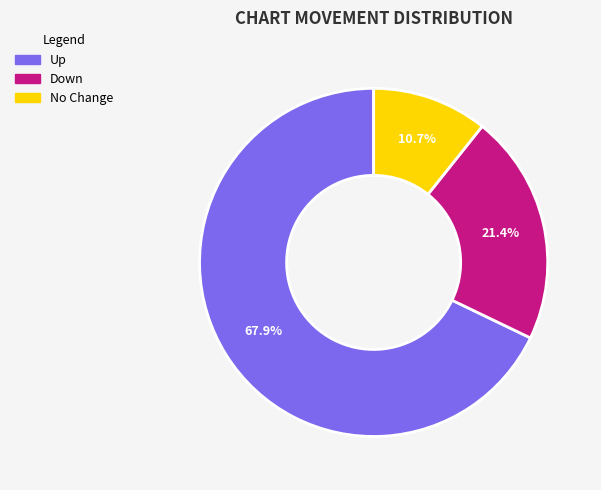

Is there a majority slice in this chart?

Yes